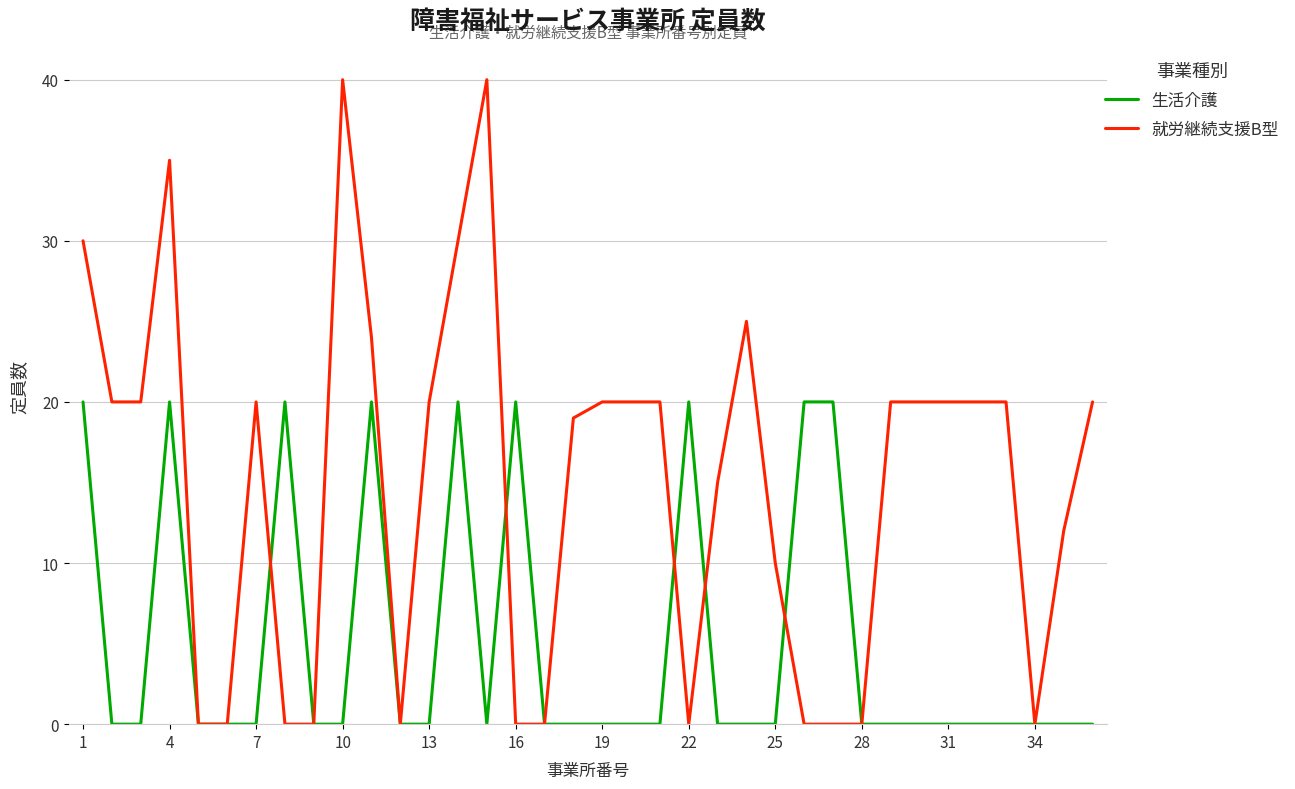

Which series has the largest range (max minus min)?

就労継続支援B型